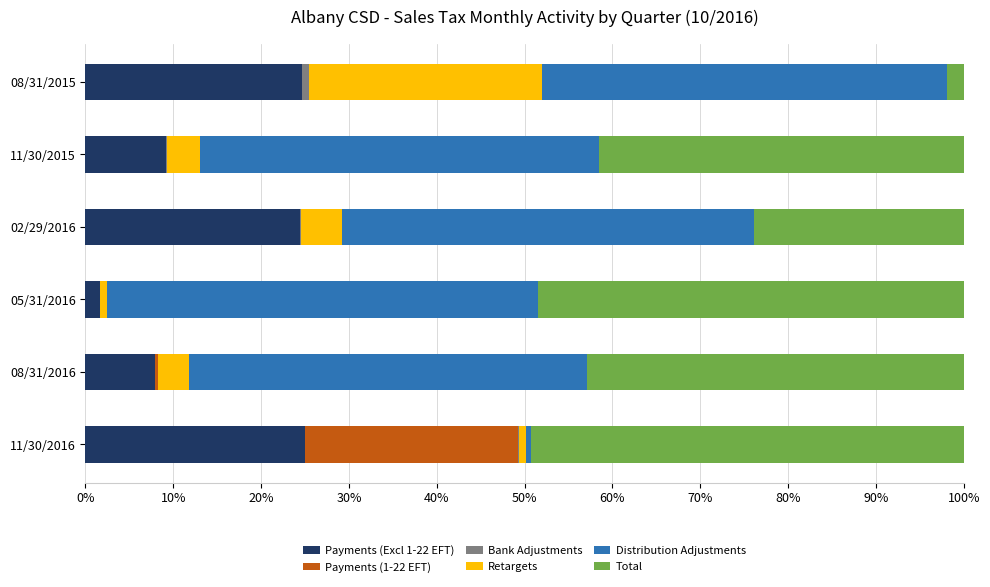

What is the sum of all Payments (Excl 1-22 EFT) values?

92.8